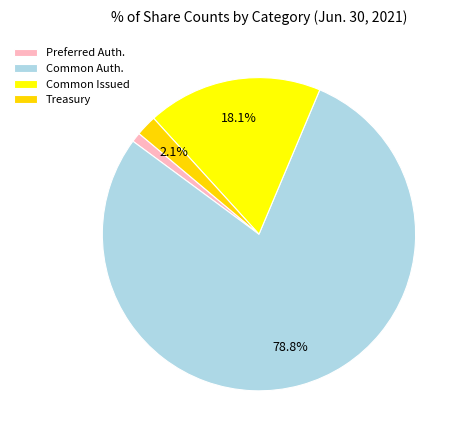

Between Common Auth. and Treasury, which is larger?

Common Auth.